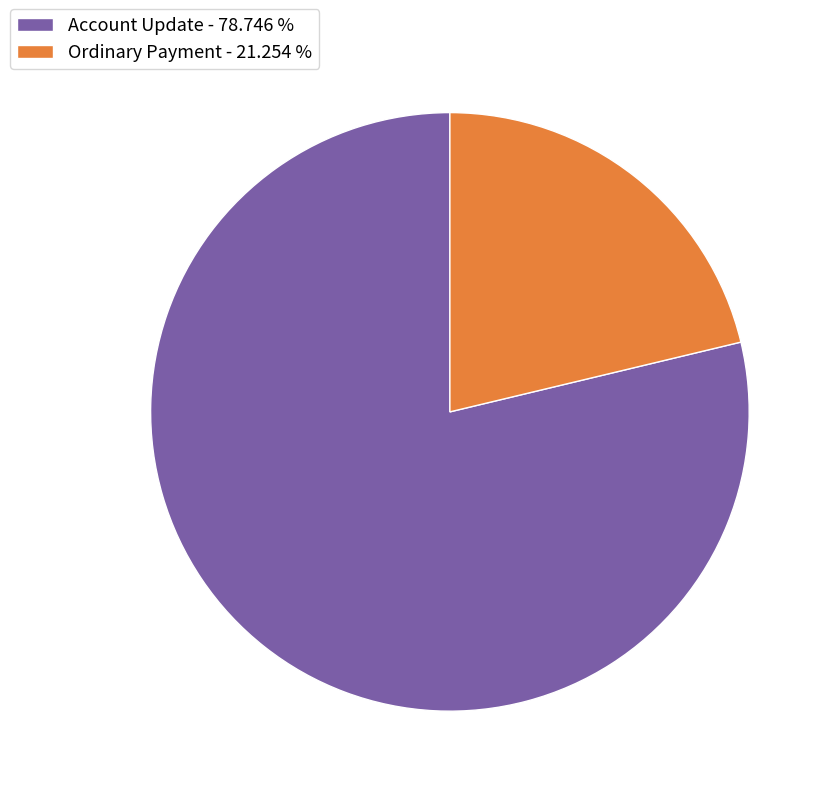

Which has a higher value, Account Update or Ordinary Payment?

Account Update